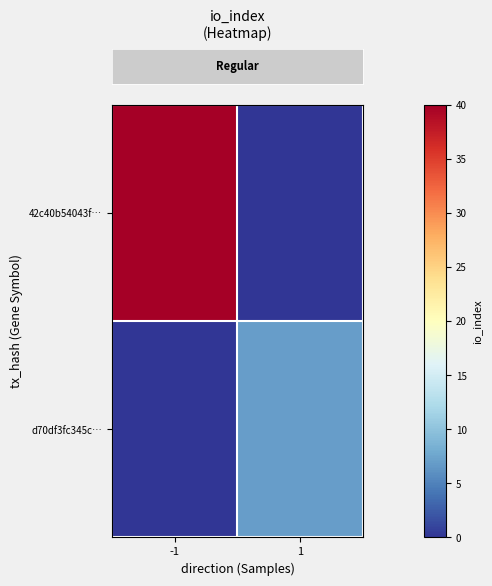

List the series in order of their overall mean, lowest first.

row_1, row_0